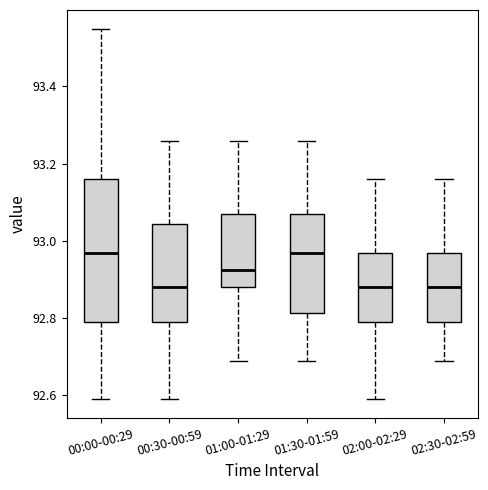

Where does the upper whisker of the box for 01:00-01:29 end on the y-axis? The values are not printed on the chart, so give them approximately, as read against the axis.

93.26